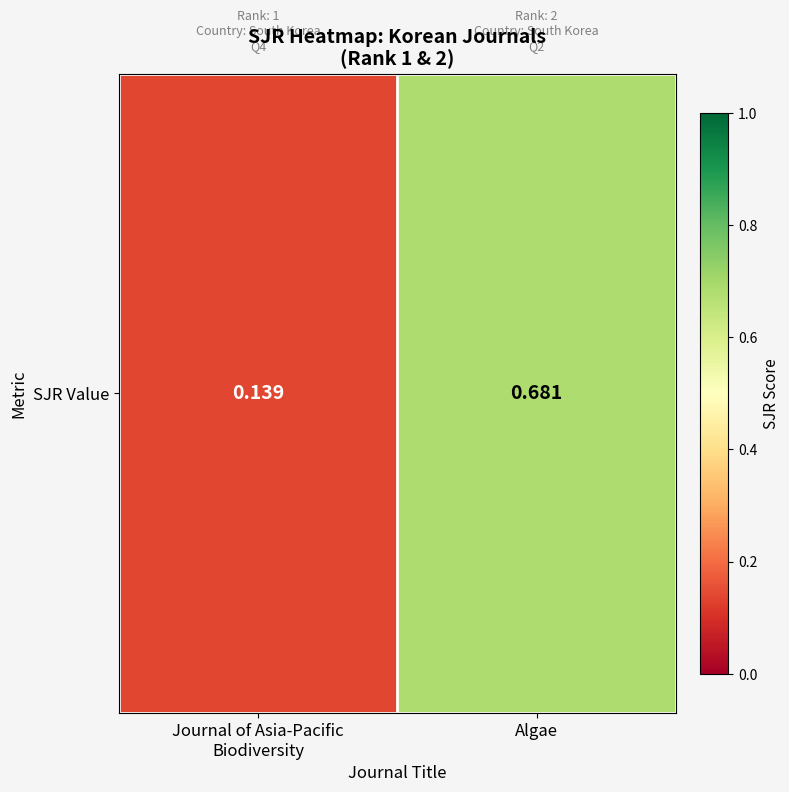

What is the approximate value at Journal of Asia-Pacific
Biodiversity?

0.1